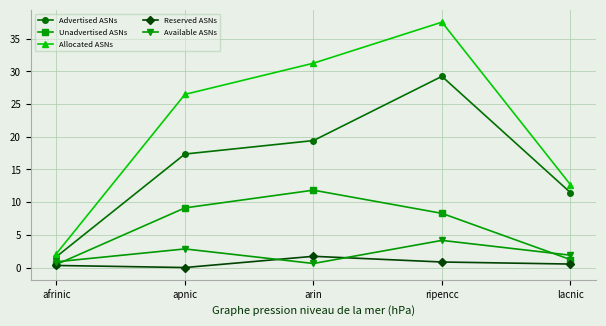

Reading left to right, transcribe all the data shown in this chart.

Advertised ASNs: afrinic=1.7	apnic=17.4	arin=19.4	ripencc=29.3	lacnic=11.5
Unadvertised ASNs: afrinic=0.5	apnic=9.1	arin=11.8	ripencc=8.3	lacnic=1.2
Allocated ASNs: afrinic=2.1	apnic=26.5	arin=31.3	ripencc=37.5	lacnic=12.7
Reserved ASNs: afrinic=0.3	apnic=0.0	arin=1.7	ripencc=0.8	lacnic=0.5
Available ASNs: afrinic=0.9	apnic=2.8	arin=0.6	ripencc=4.2	lacnic=1.9